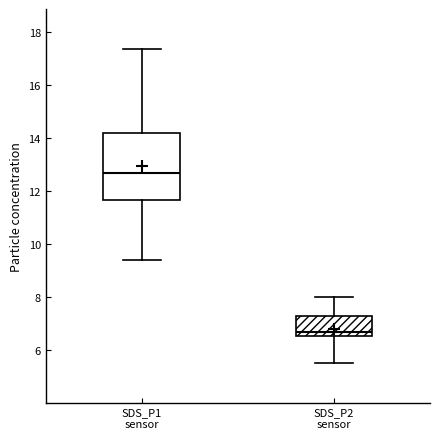

Reading left to right, transcribe this box plot: for each box, give where its median line is, the range the box spans, and where its two whiskers end, as read against the y-axis. The values are not printed on the chart, so give them approximately, as read against the axis.

SDS_P1 sensor: median 12.6, box 11.6 to 14.2, whiskers 9.4 to 17.4
SDS_P2 sensor: median 6.6 (just above the box's lower edge), box 6.6 to 7.2, whiskers 5.6 to 8.0